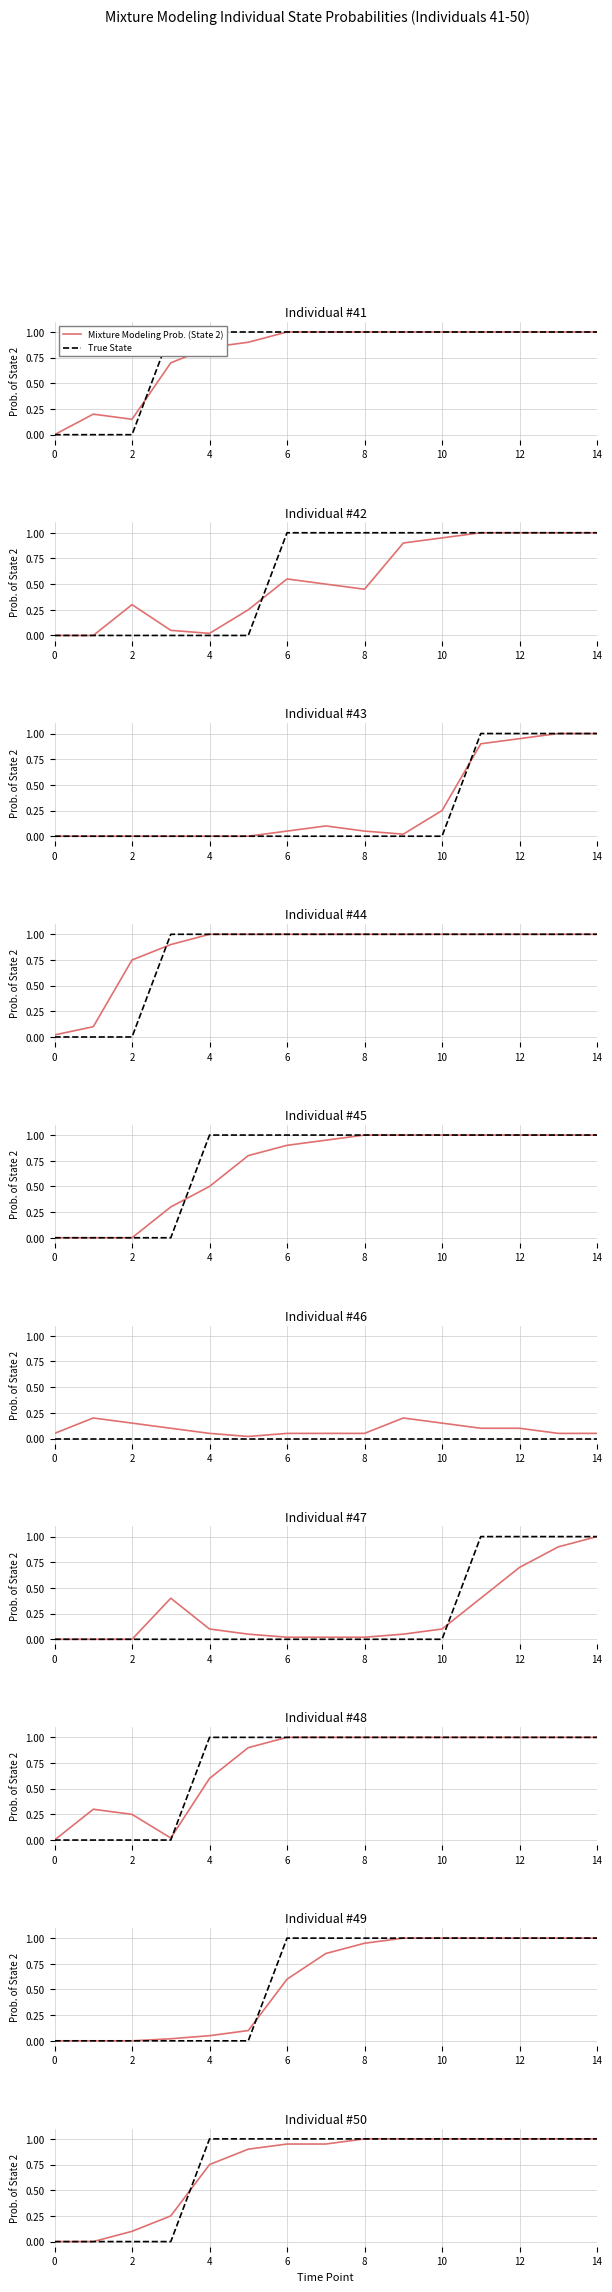

Is this an area chart (filled region under the line)?

No